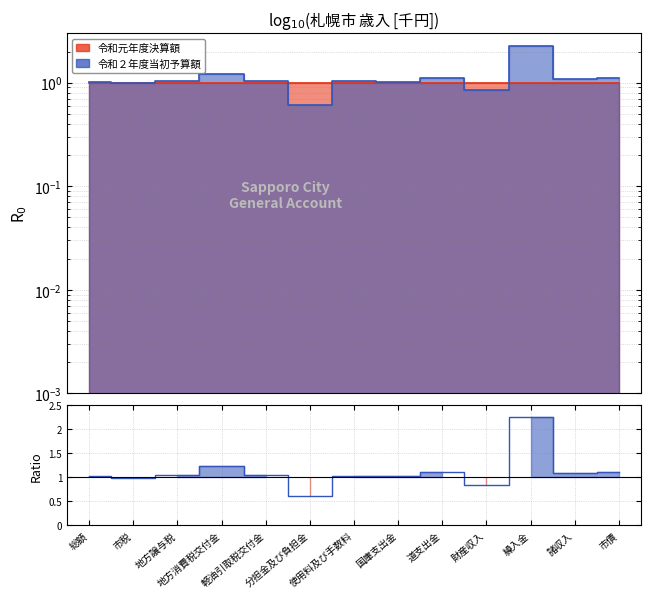

What is the value of the 12th point from the left?

1.1